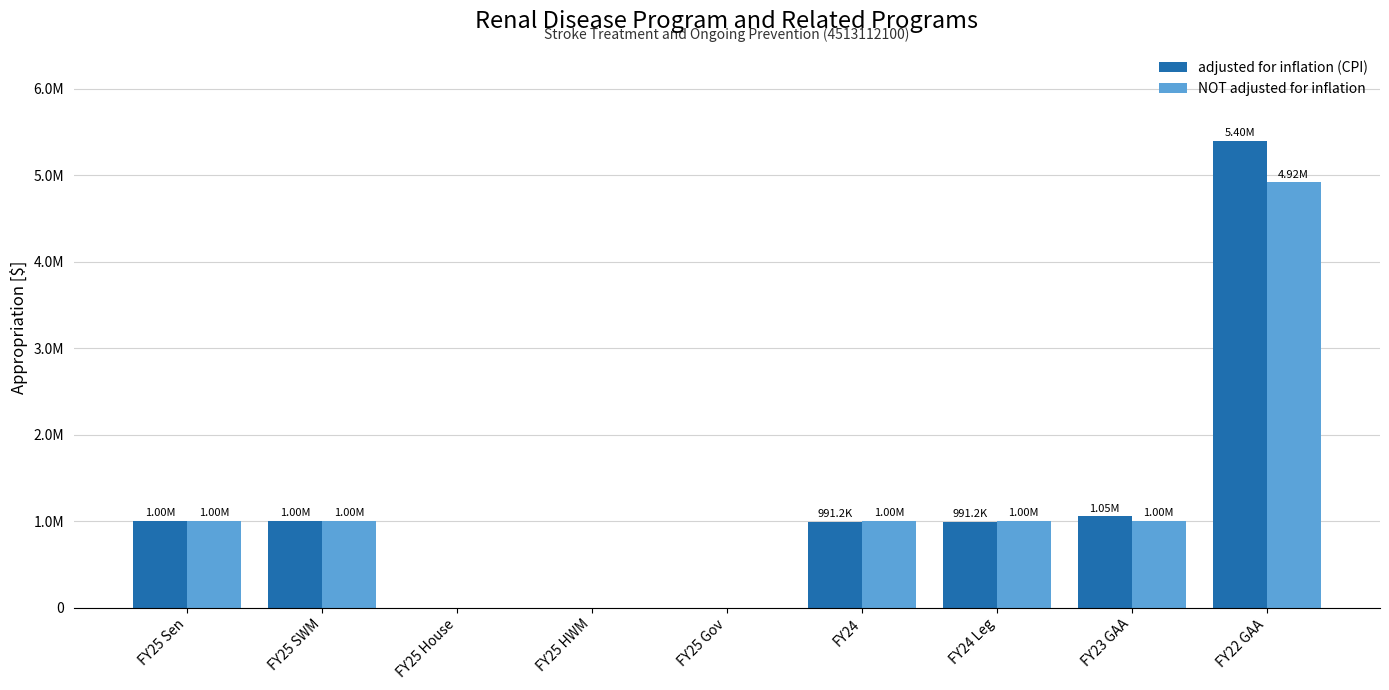

Reading right to left, transcribe all the data shown in this chart.

adjusted for inflation (CPI): 5396580	1053190	991237	991237	0	0	0	1000000	1000000
NOT adjusted for inflation: 4918684	1000000	1000000	1000000	0	0	0	1000000	1000000